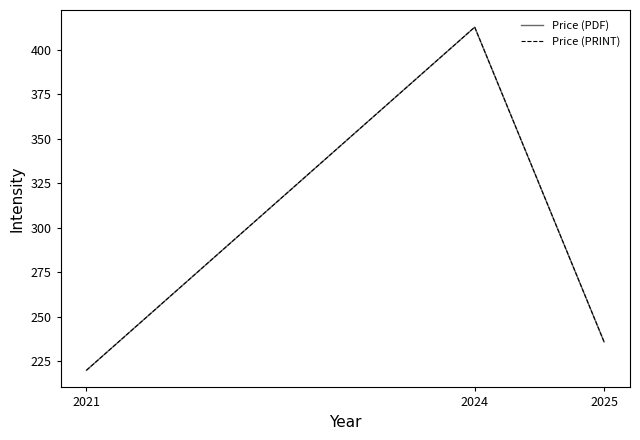

What is the lowest value of the Price (PDF) series?

220.0